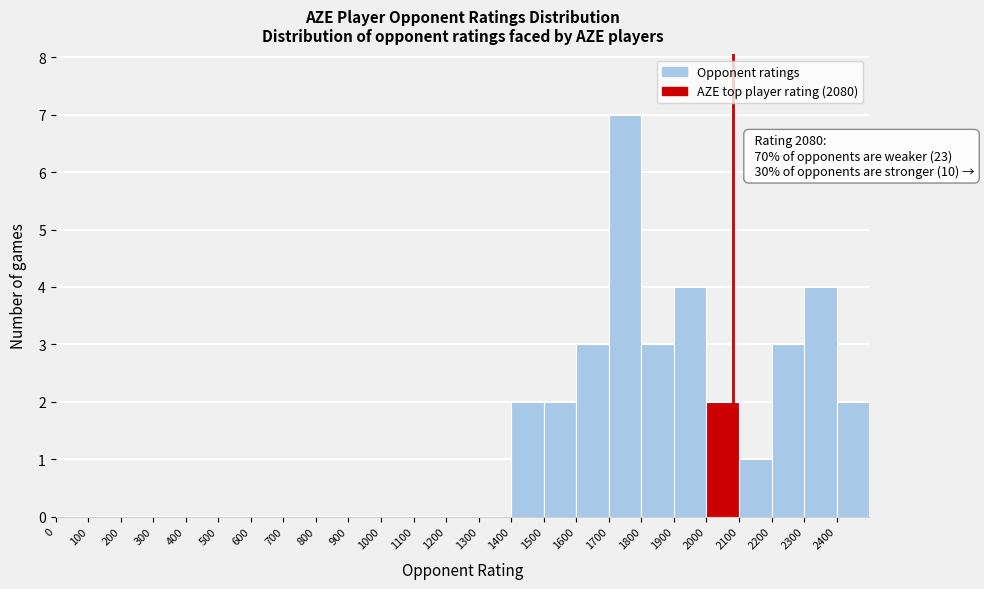

Which range on the x-axis has the tallest bar?

1700 to 1800